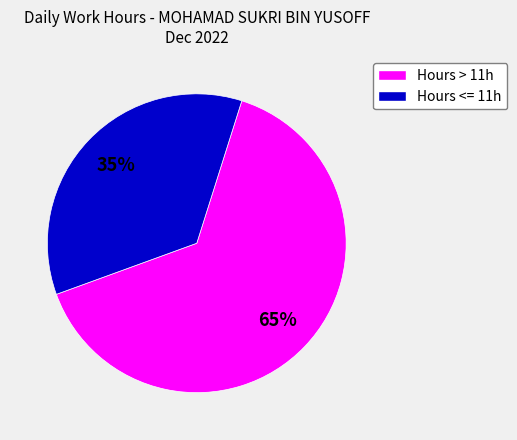

To the nearest percent, what is the average slice percentage?

50%